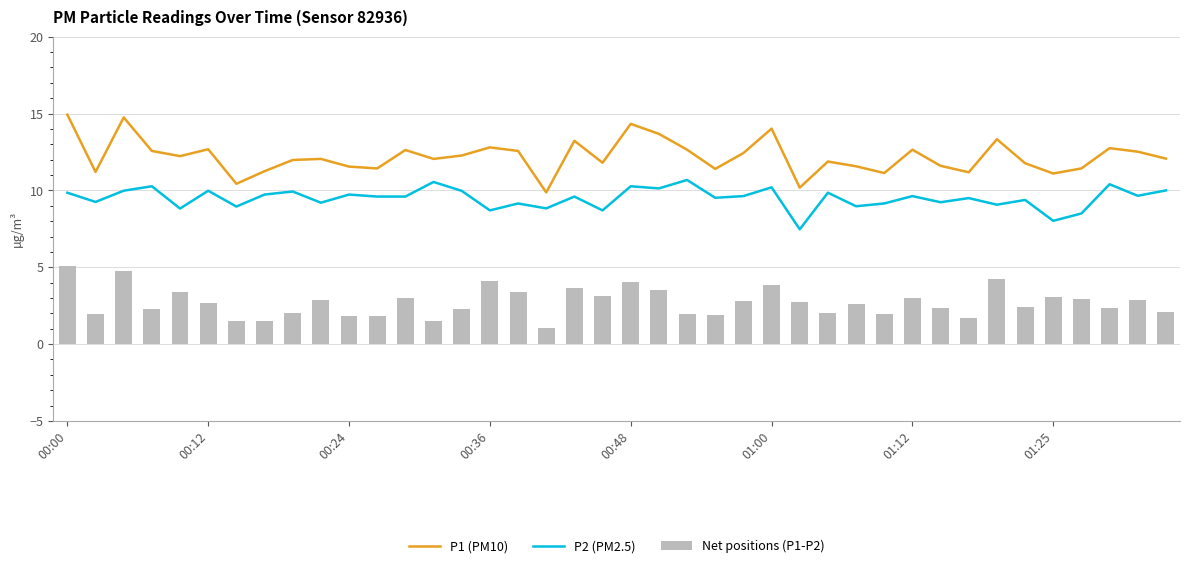

What is the sum of all P1 (PM10) values?

487.9